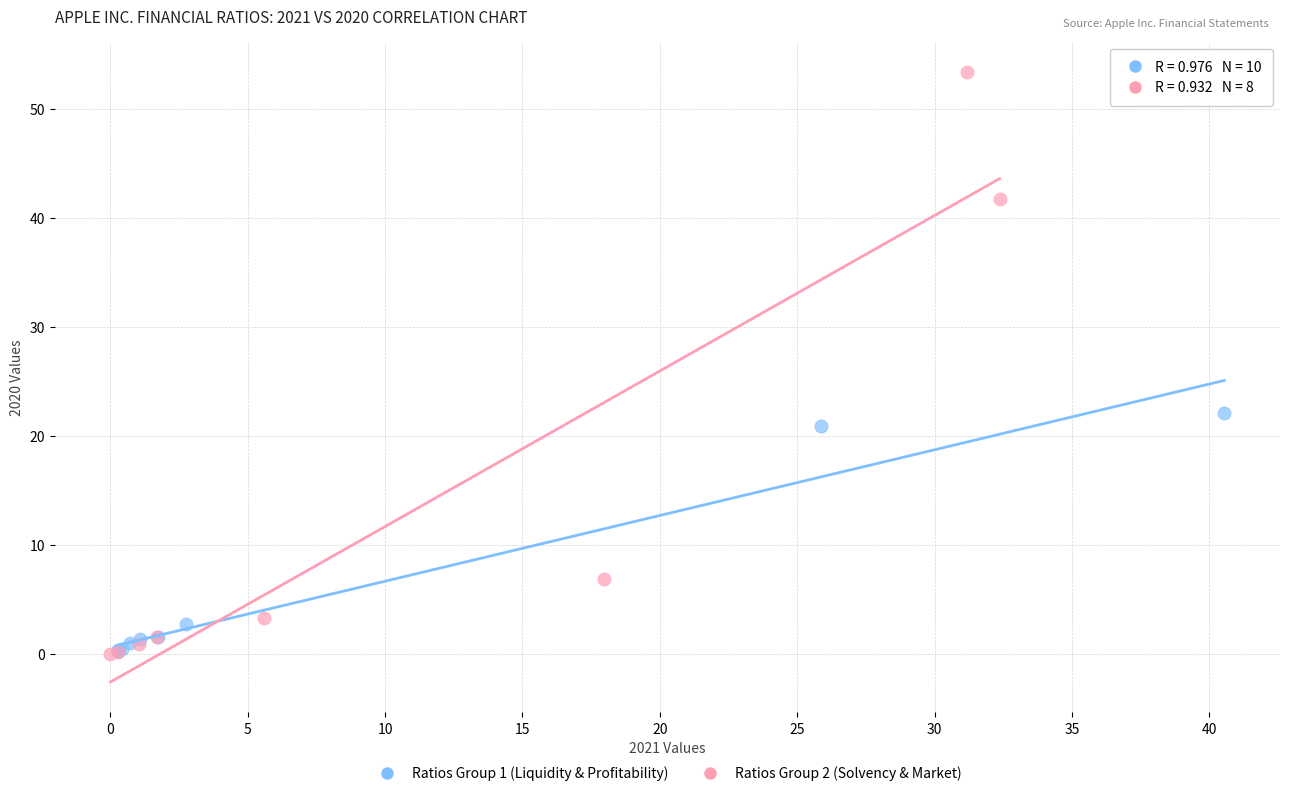

Which series has the largest Y range (max minus min)?

Ratios Group 2 (Solvency & Market)